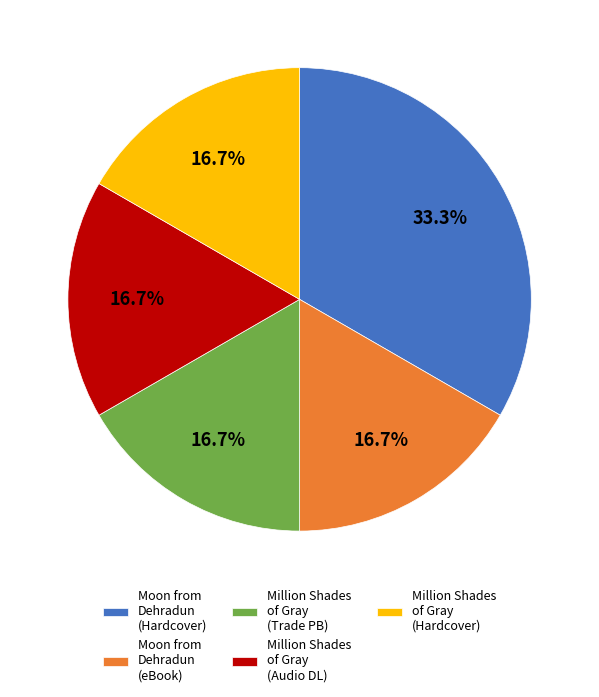

Which category has the biggest portion of the pie?

Moon from Dehradun (Hardcover)